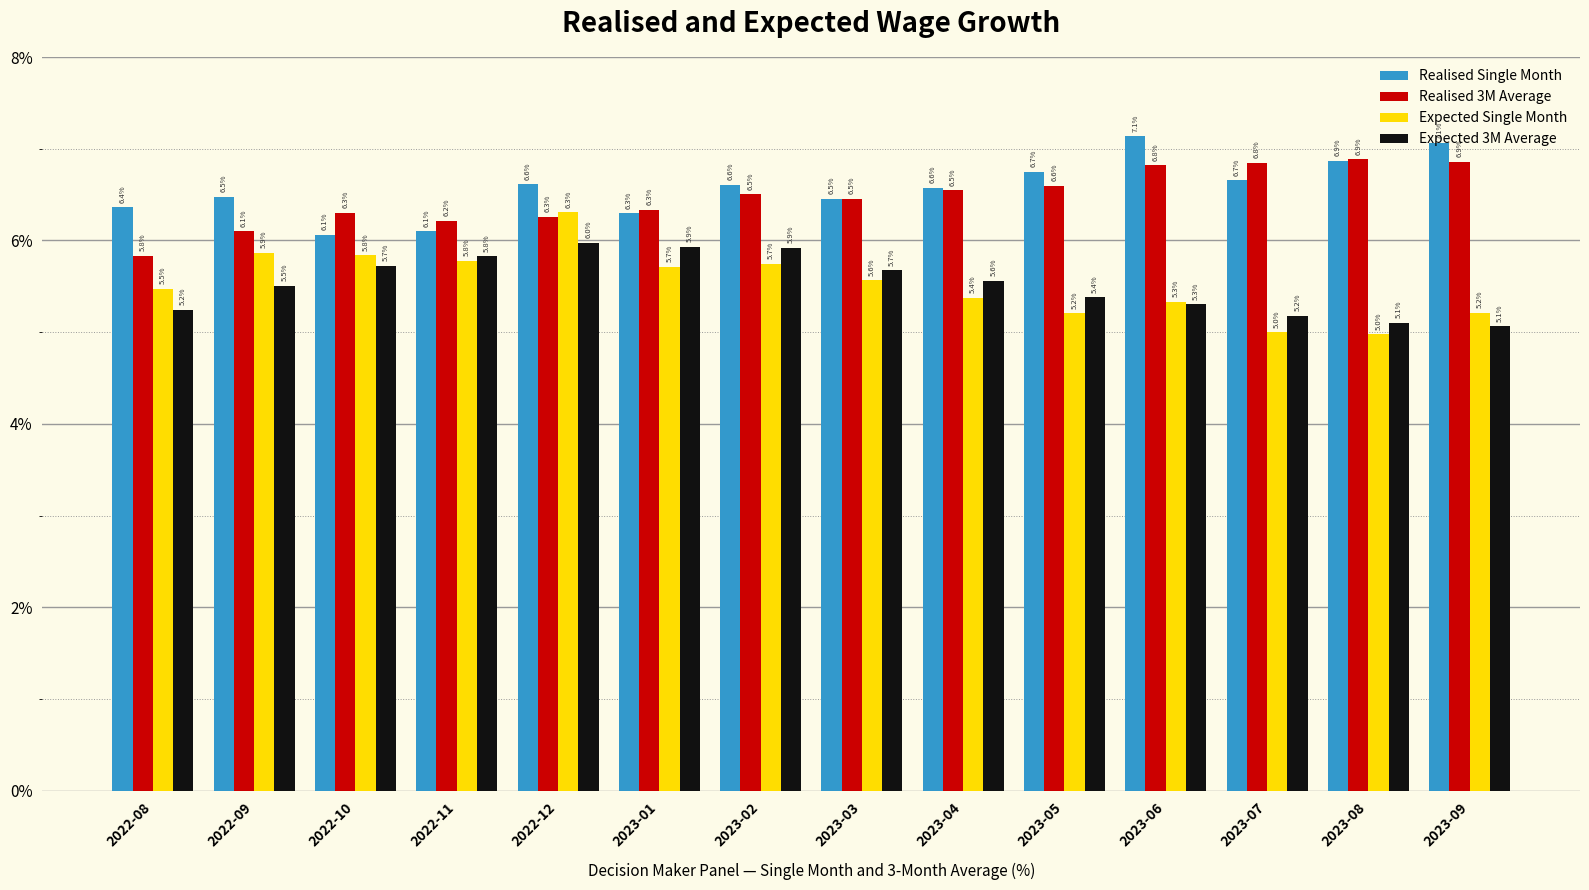

How many bars are there in total?

56